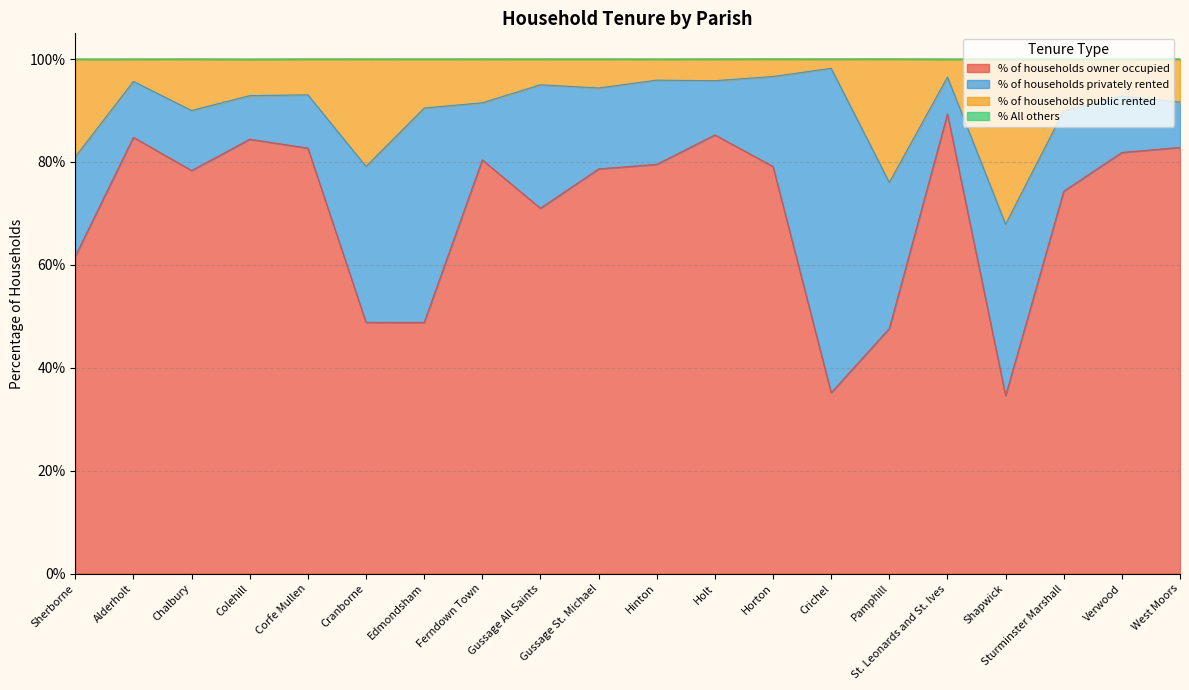

What is the total value across all series at Alderholt?

100.0